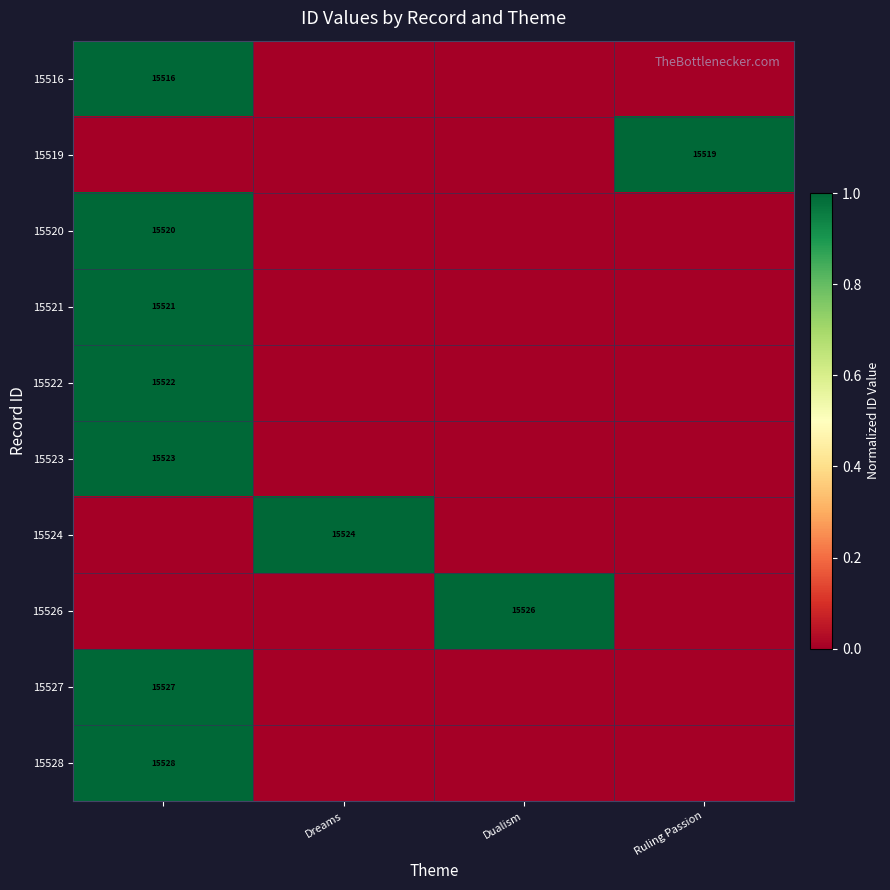

How many data points in 15526 are above 0?

1